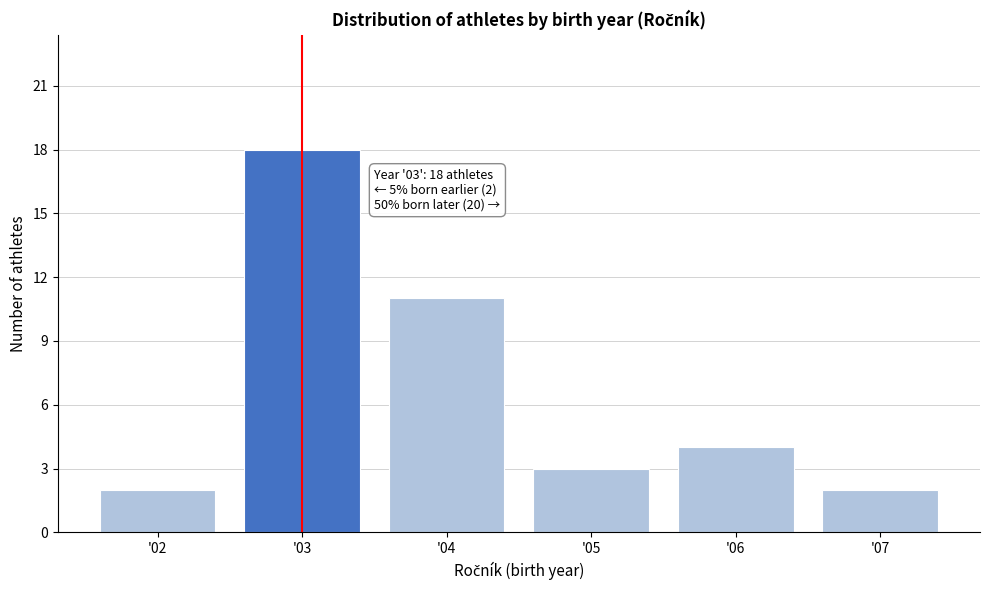

Reading left to right, list all the values displayed in this chart.

'02=2	'03=18	'04=11	'05=3	'06=4	'07=2